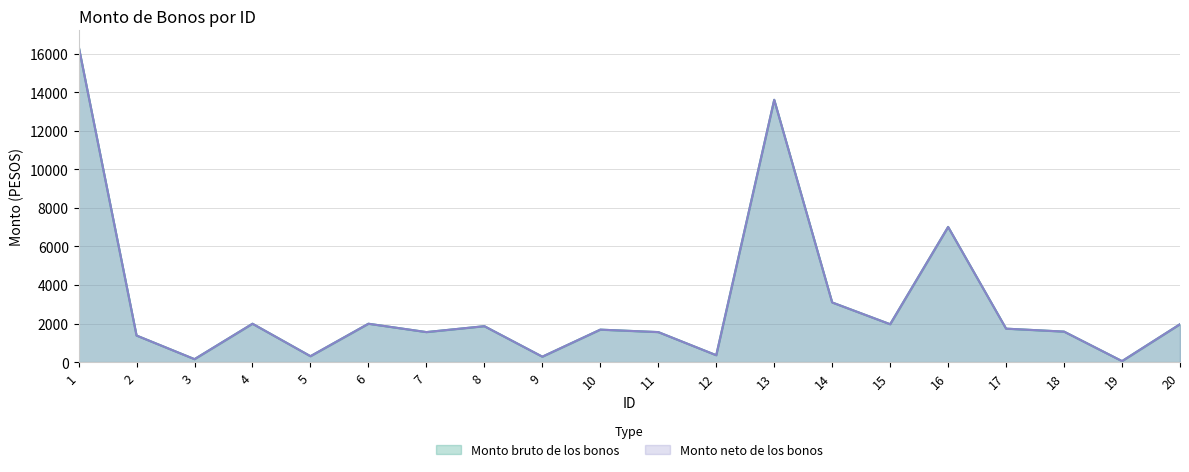

Between 6 and 14, which series saw the biggest shift?

Monto bruto de los bonos